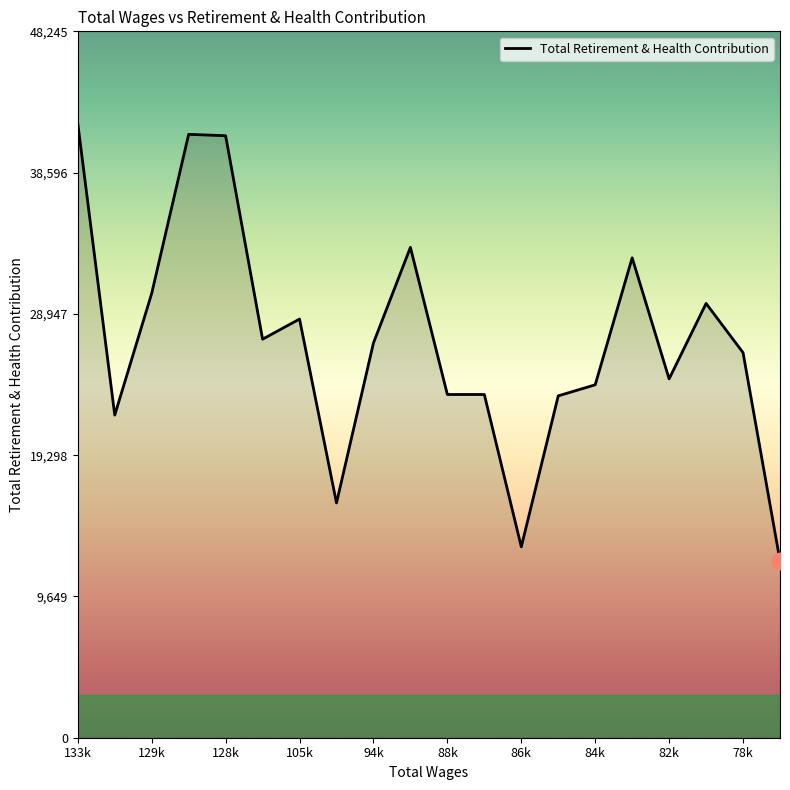

The value at 115354.0 is 15581. True or false?

False